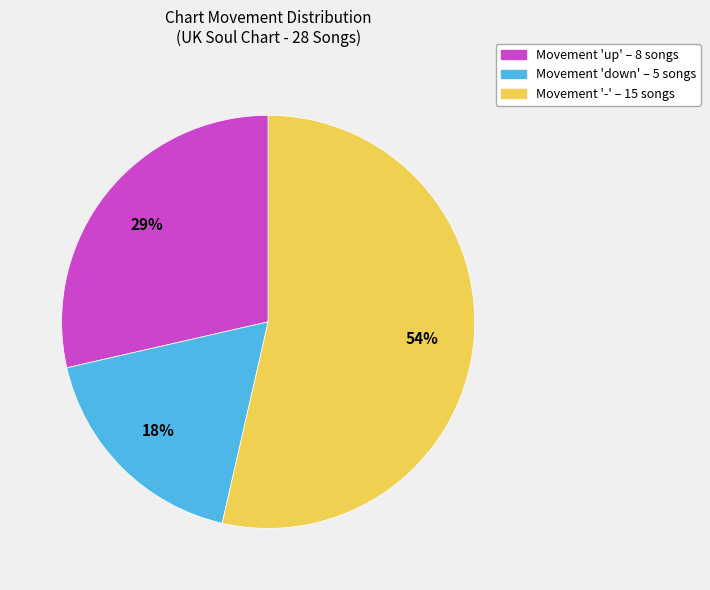

To the nearest percent, what is the average slice percentage?

33%